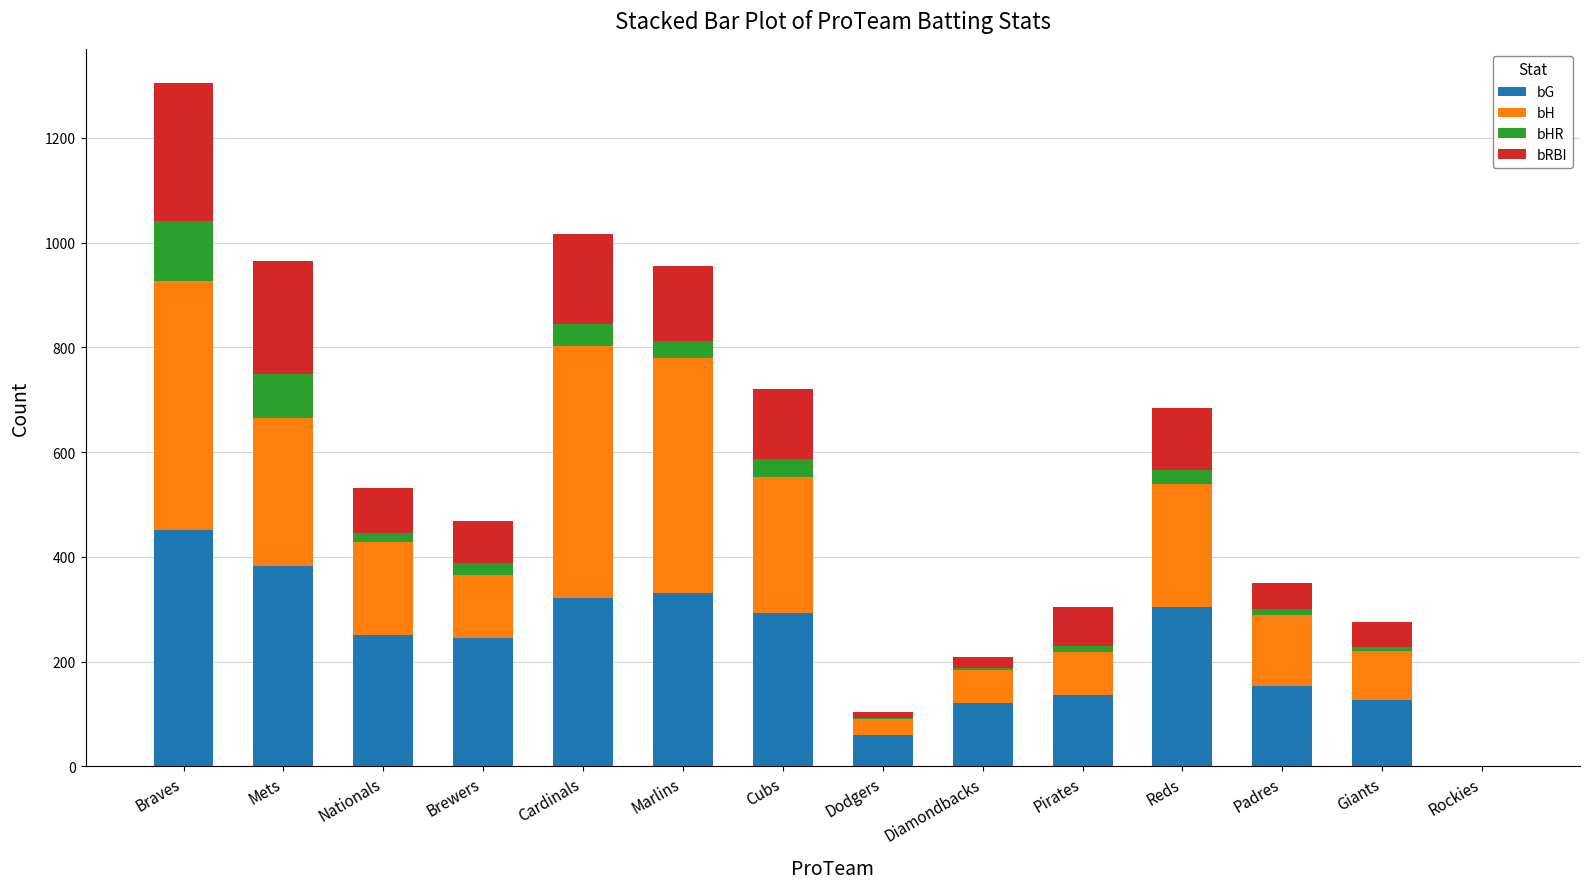

True or false: bG has a value of 70 at Brewers.

False